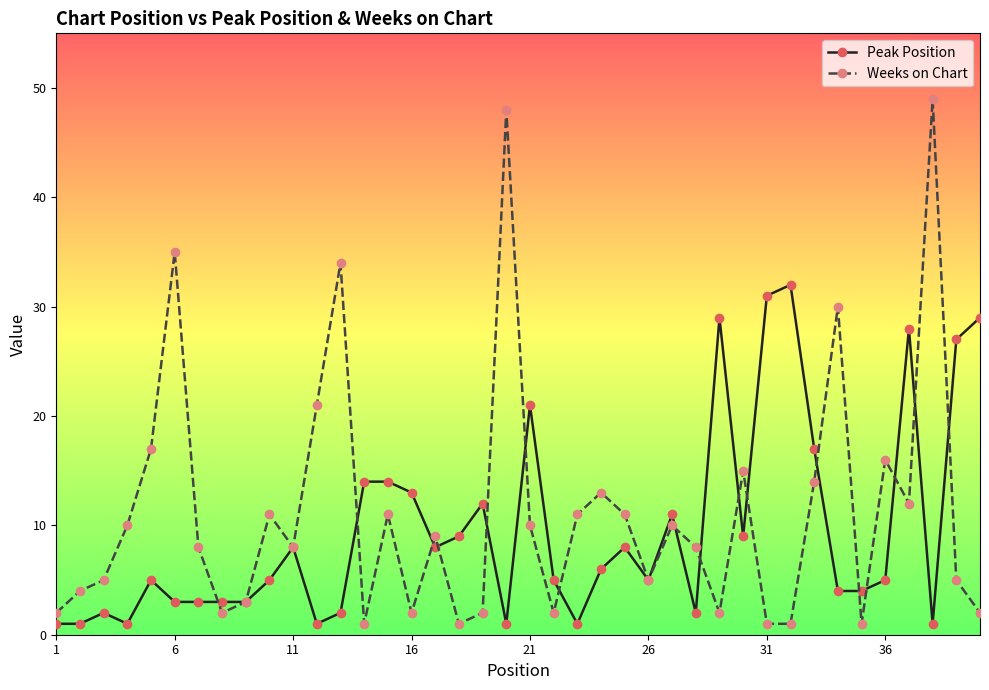

True or false: Peak Position has more than 0 interior local peaks.

True